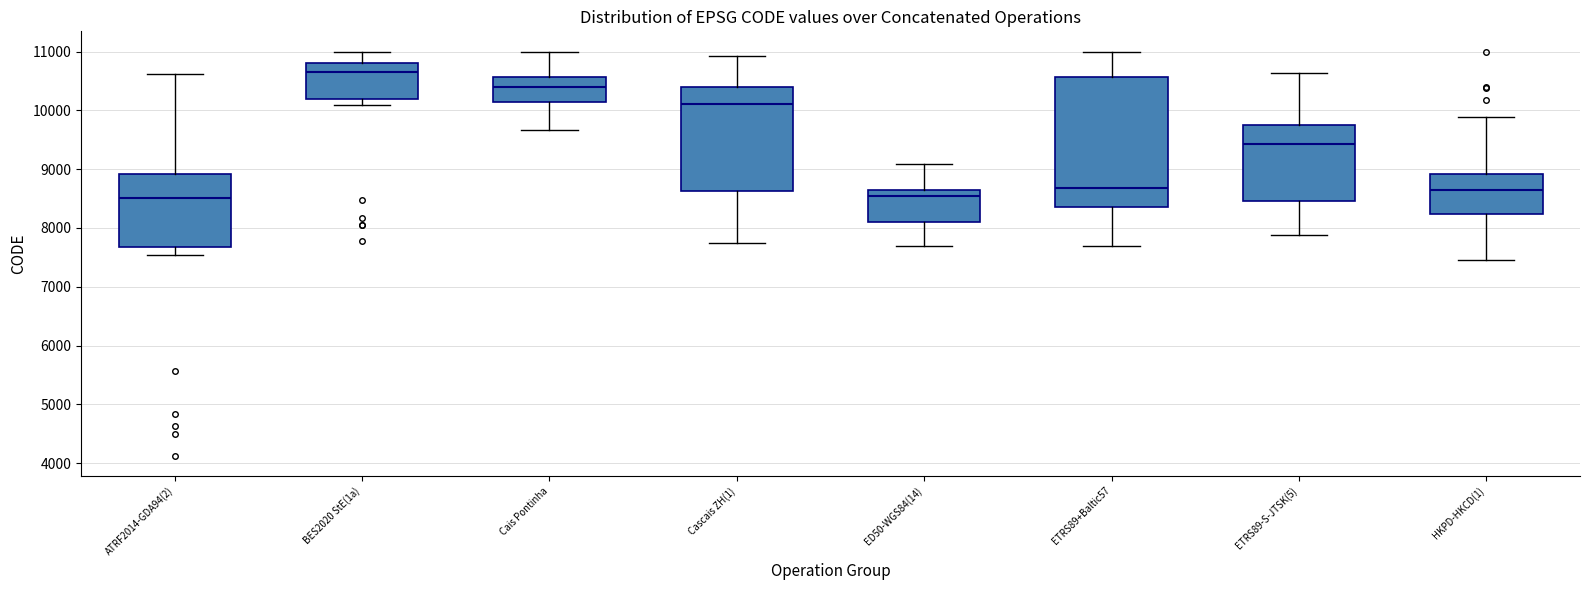

Reading left to right, read every box against the y-axis: the position of its median line, the range the box covers, and the ends of its whiskers. The values are not printed on the chart, so give them approximately, as read against the axis.

ATRF2014-GDA94(2): median 8500, box 7700 to 8900, whiskers 7500 to 10600
BES2020 StE(1a): median 10600, box 10200 to 10800, whiskers 10100 to 11000
Cais Pontinha: median 10400, box 10100 to 10600, whiskers 9700 to 11000
Cascais ZH(1): median 10100, box 8600 to 10400, whiskers 7700 to 10900
ED50-WGS84(14): median 8500, box 8100 to 8700, whiskers 7700 to 9100
ETRS89+Baltic57: median 8700, box 8400 to 10600, whiskers 7700 to 11000
ETRS89-S-JTSK(5): median 9400, box 8500 to 9800, whiskers 7900 to 10600
HKPD-HKCD(1): median 8600, box 8200 to 8900, whiskers 7500 to 9900